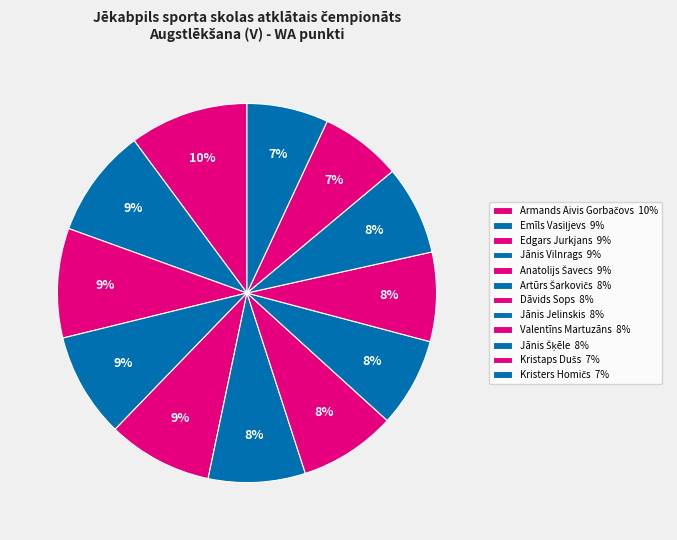

True or false: Dāvids Sops accounts for 8% of the total.

True